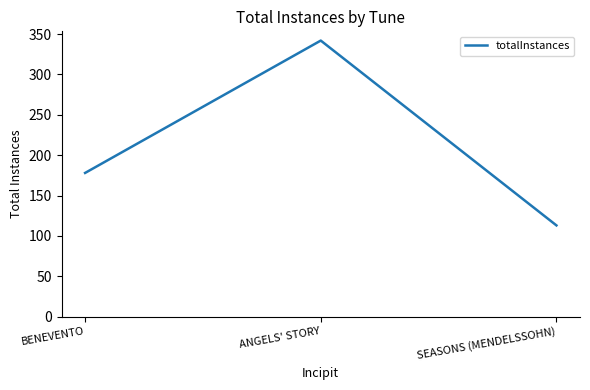

At which label is the value closest to 227?

BENEVENTO